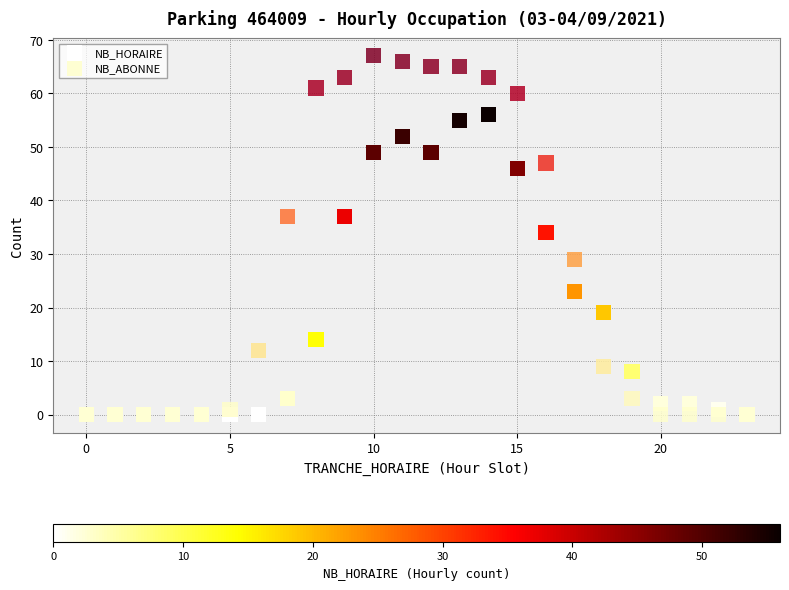

What are all the series names shown in the legend?

NB_HORAIRE, NB_ABONNE